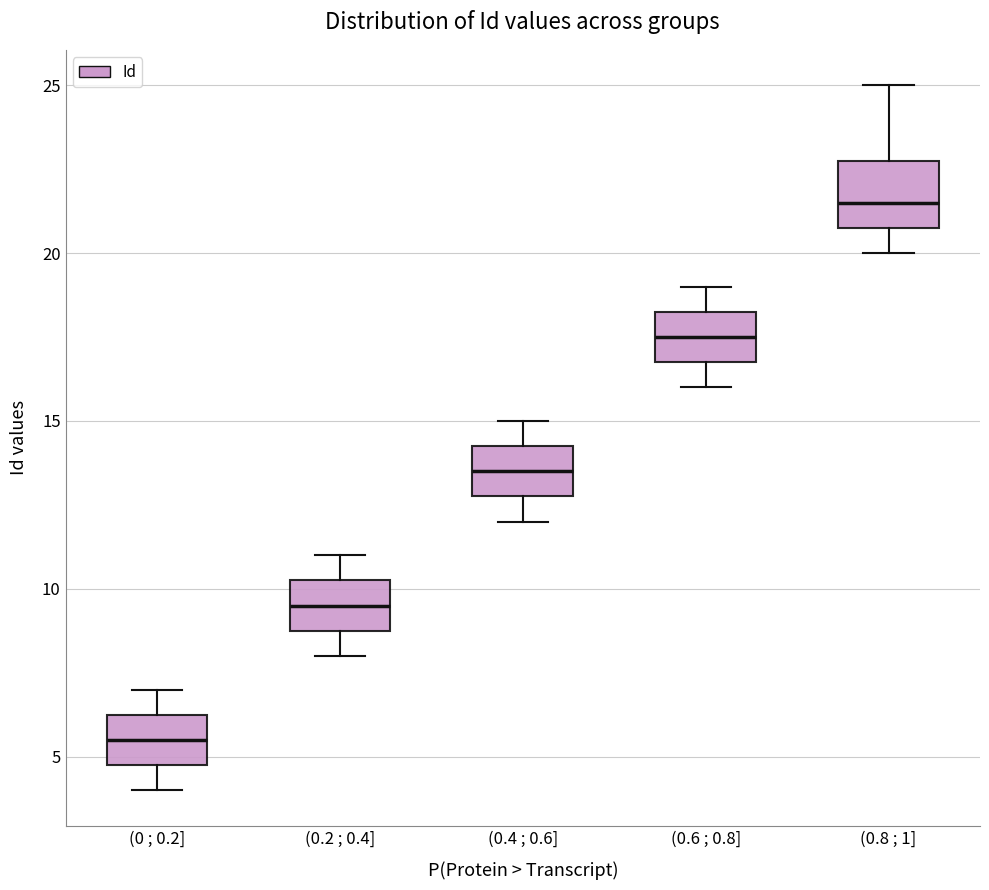

Where does the median line of the box for (0 ; 0.2] sit on the y-axis? The values are not printed on the chart, so give them approximately, as read against the axis.

5.5